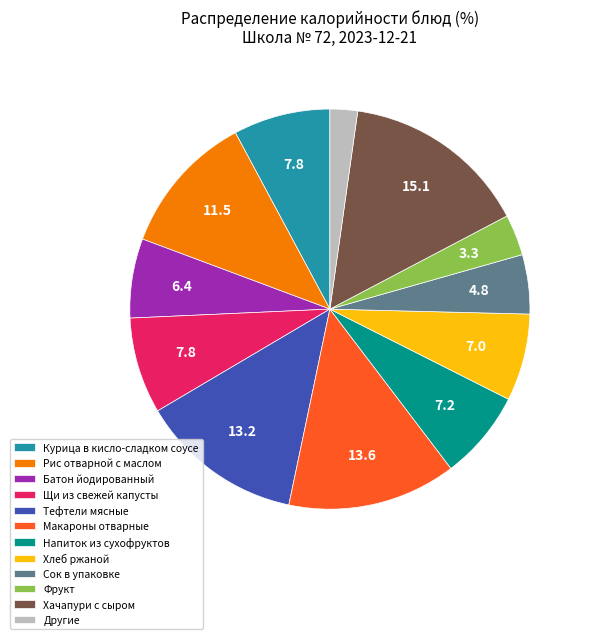

What is the largest slice in the pie chart?

Хачапури с сыром